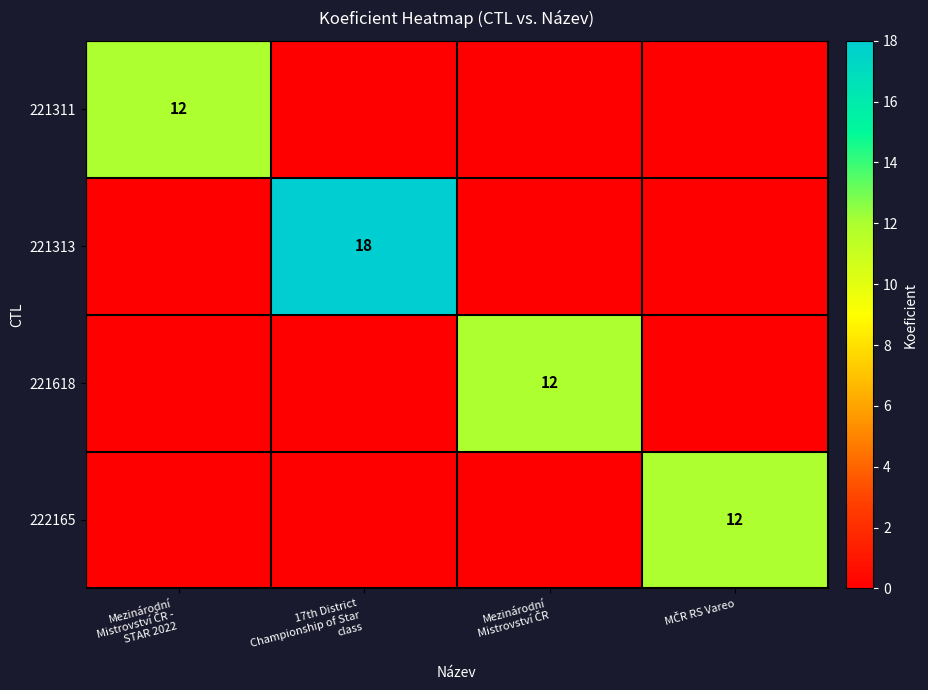

True or false: 222165 has a value of 0 at Mezinárodní Mistrovství ČR.

True